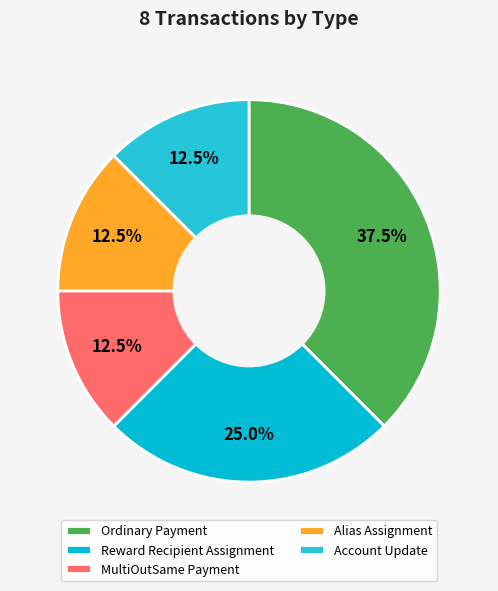

What is the ratio of the value at Account Update to the value at Reward Recipient Assignment?

0.5